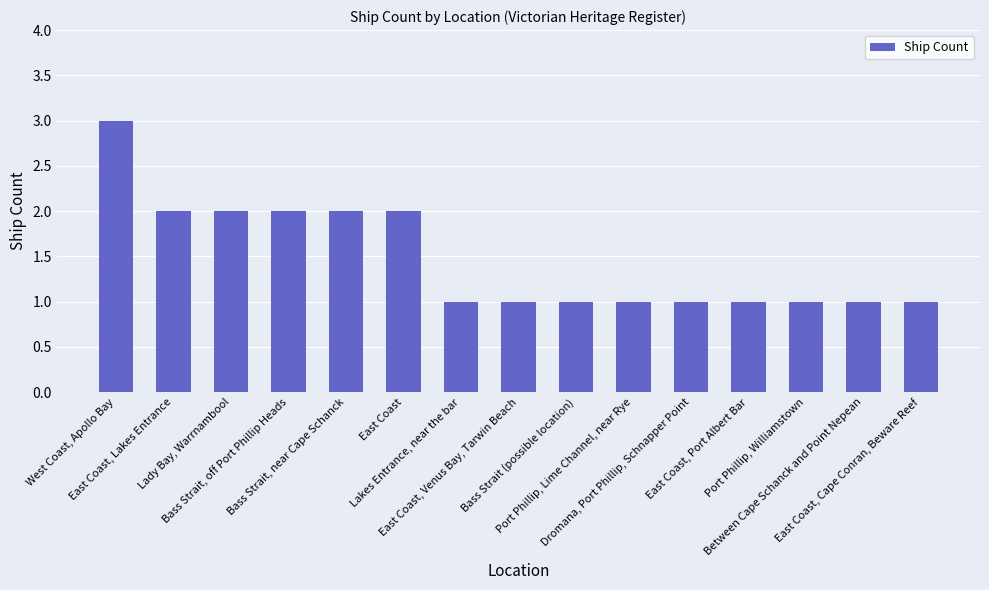

How many values are between 1 and 2?

14